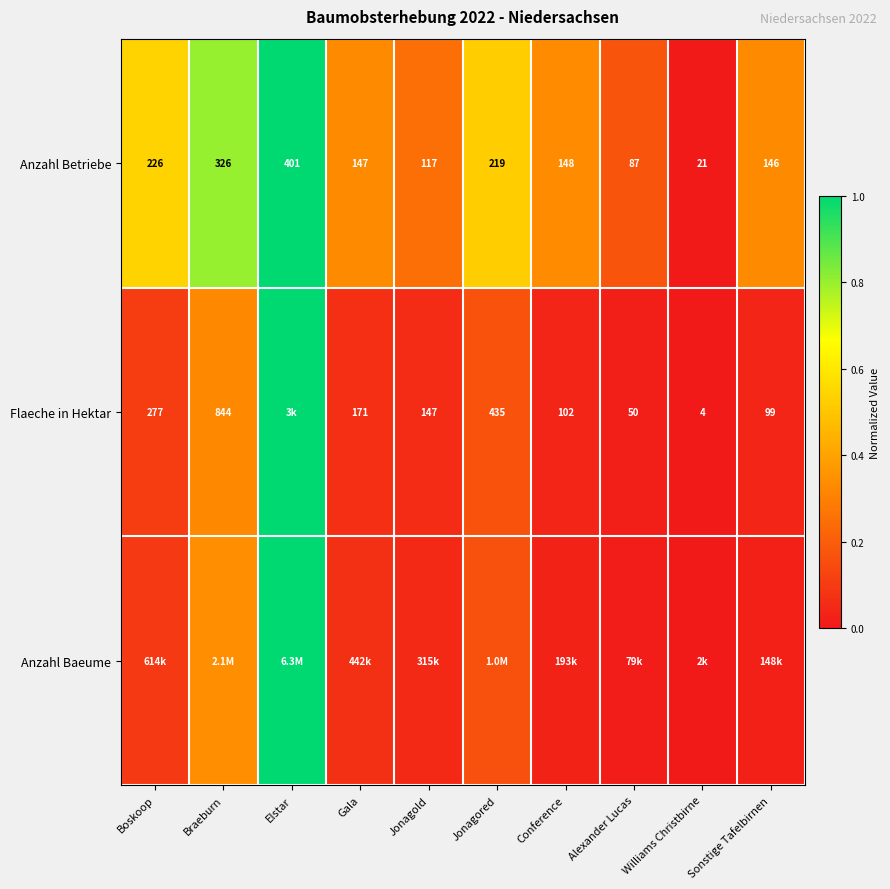

Where does the Anzahl Betriebe series first go above 148?

Boskoop